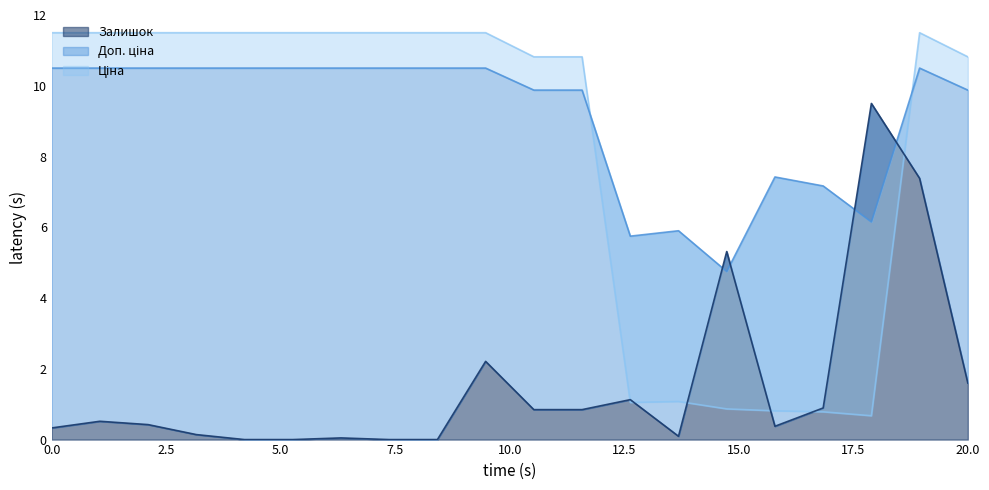

What is the average value of the Доп. ціна series?

9.1